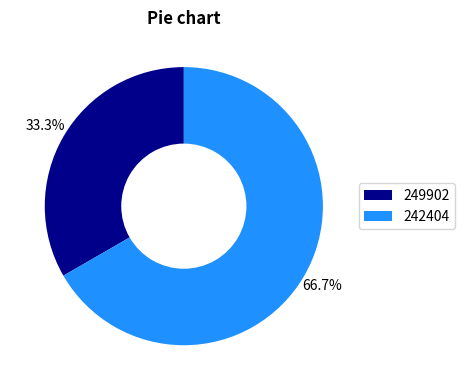

Between 242404 and 249902, which is larger?

242404